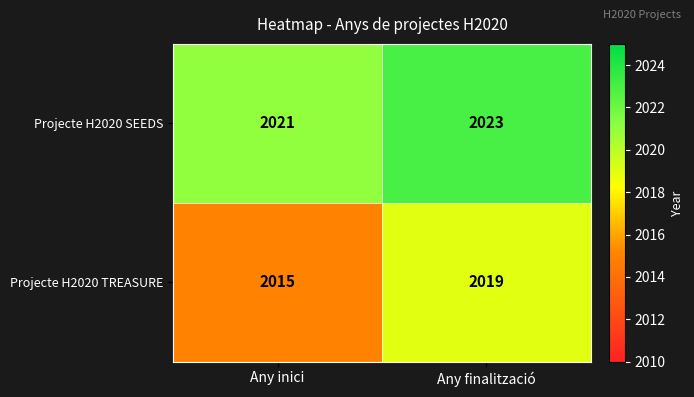

What is the total value across all series at Any inici?

4036